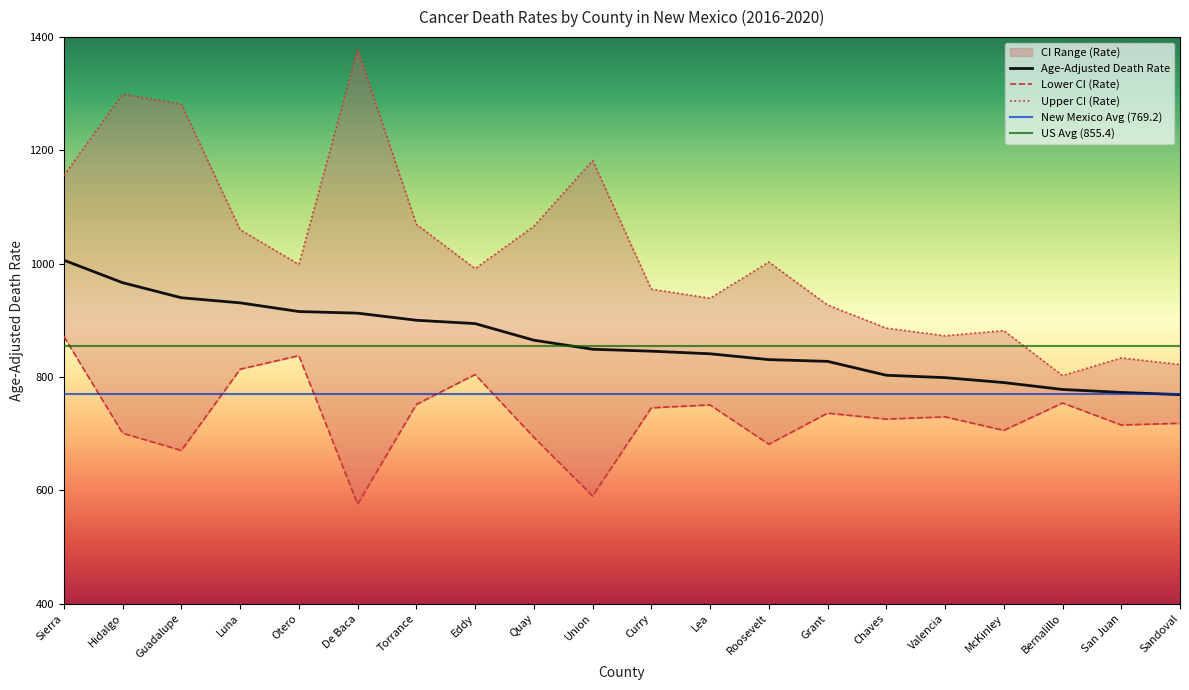

What is the greatest value displayed?

1377.5